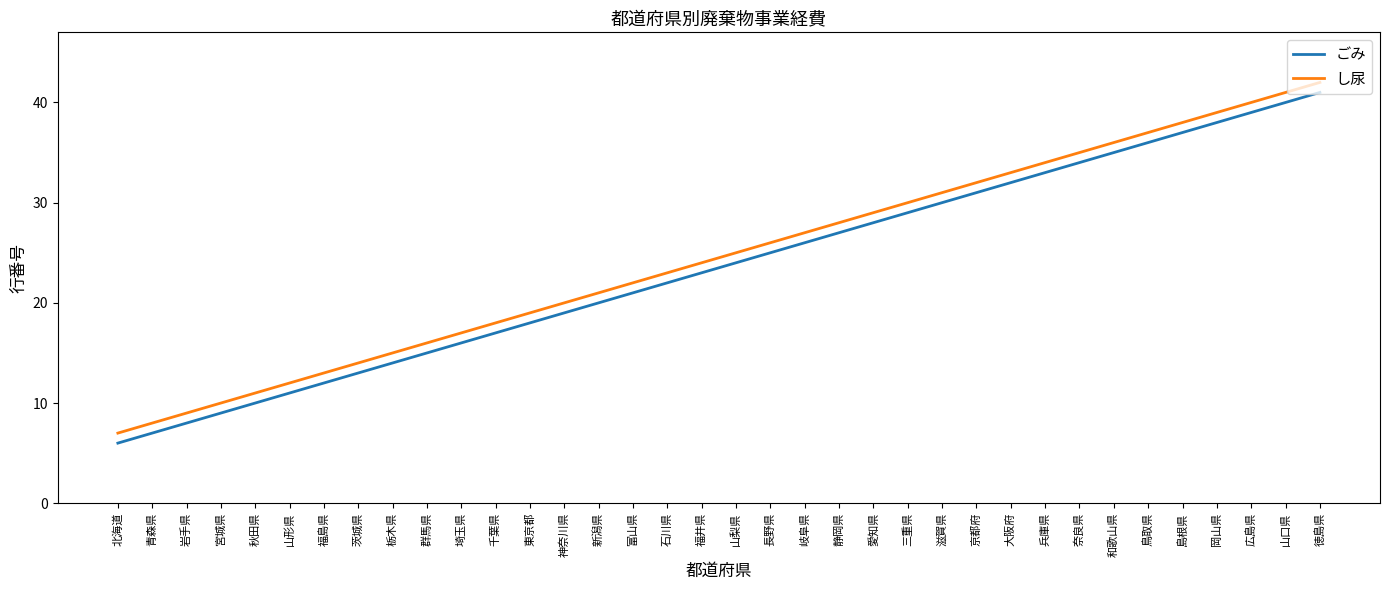

Rank the series by their maximum value, from highest to lowest.

し尿, ごみ